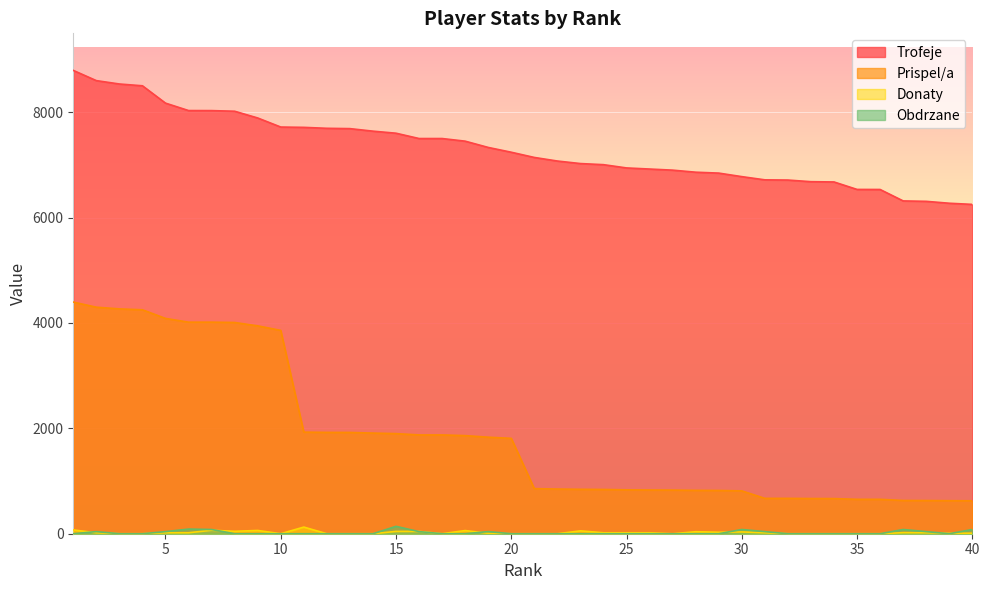

The Donaty series shows 17 at 28. True or false?

False